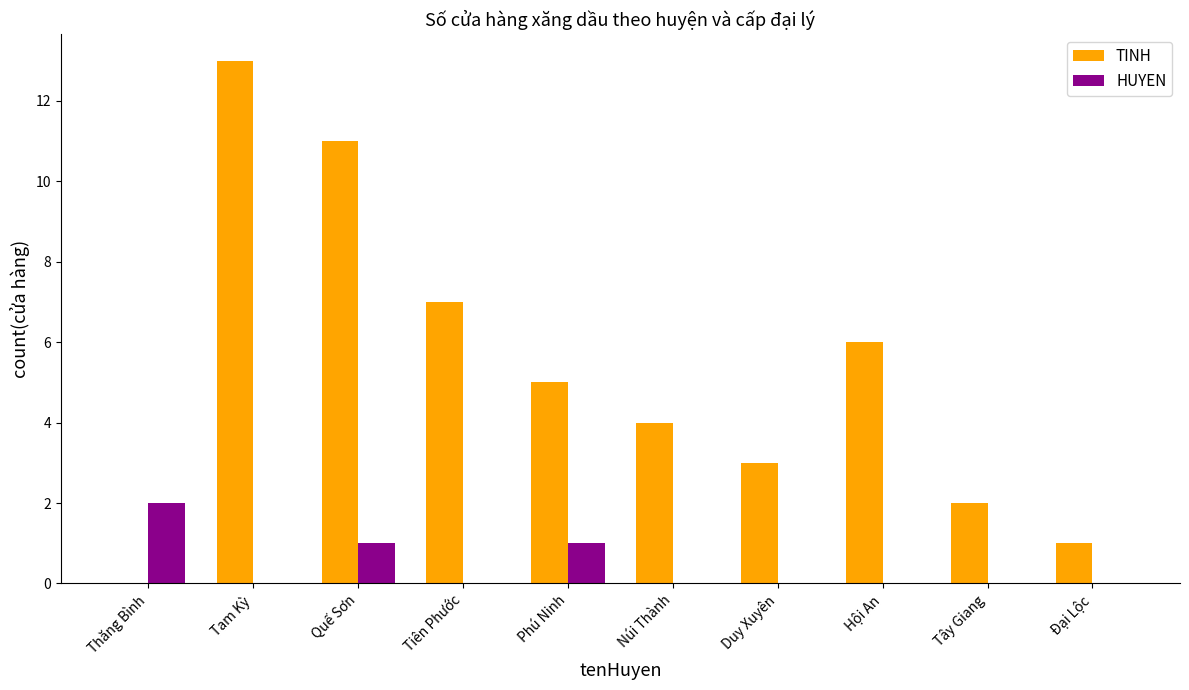

What value does the TINH series have at Núi Thành?

4